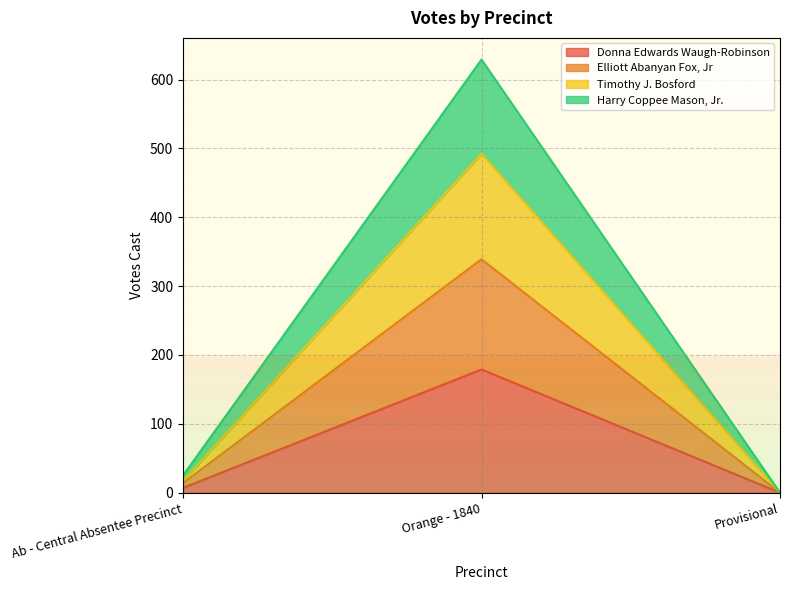

List the labels in order of Donna Edwards Waugh-Robinson value, smallest first.

Provisional, Ab - Central Absentee Precinct, Orange - 1840